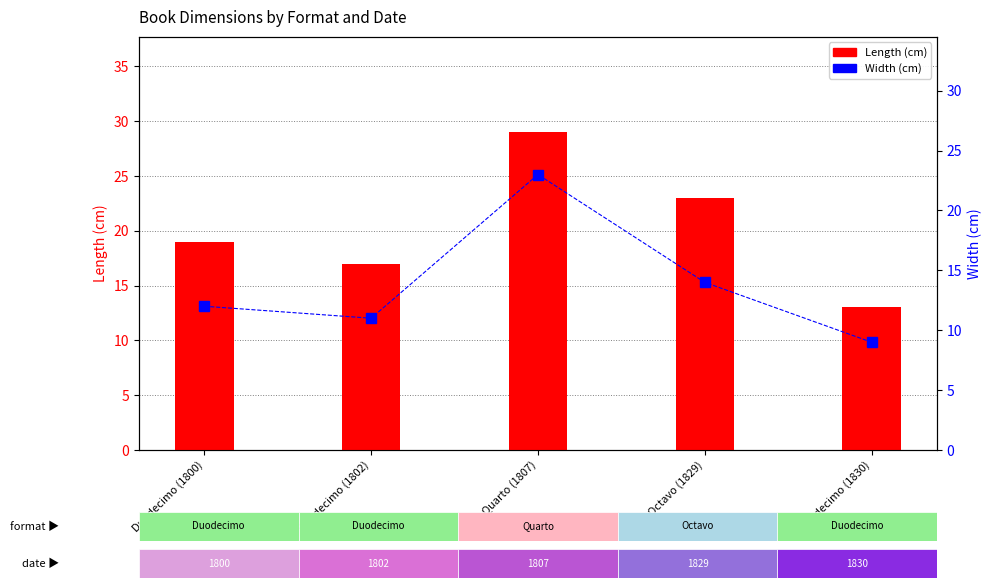

What is the lowest value of the Width (cm) series?

9